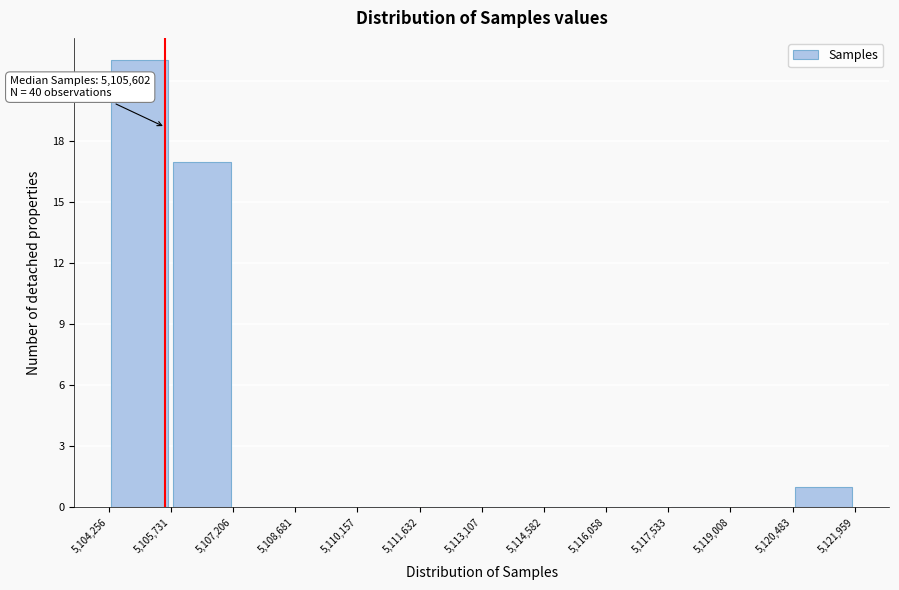

Over which range of the x-axis is the bar tallest?

5,104,256 to 5,105,731